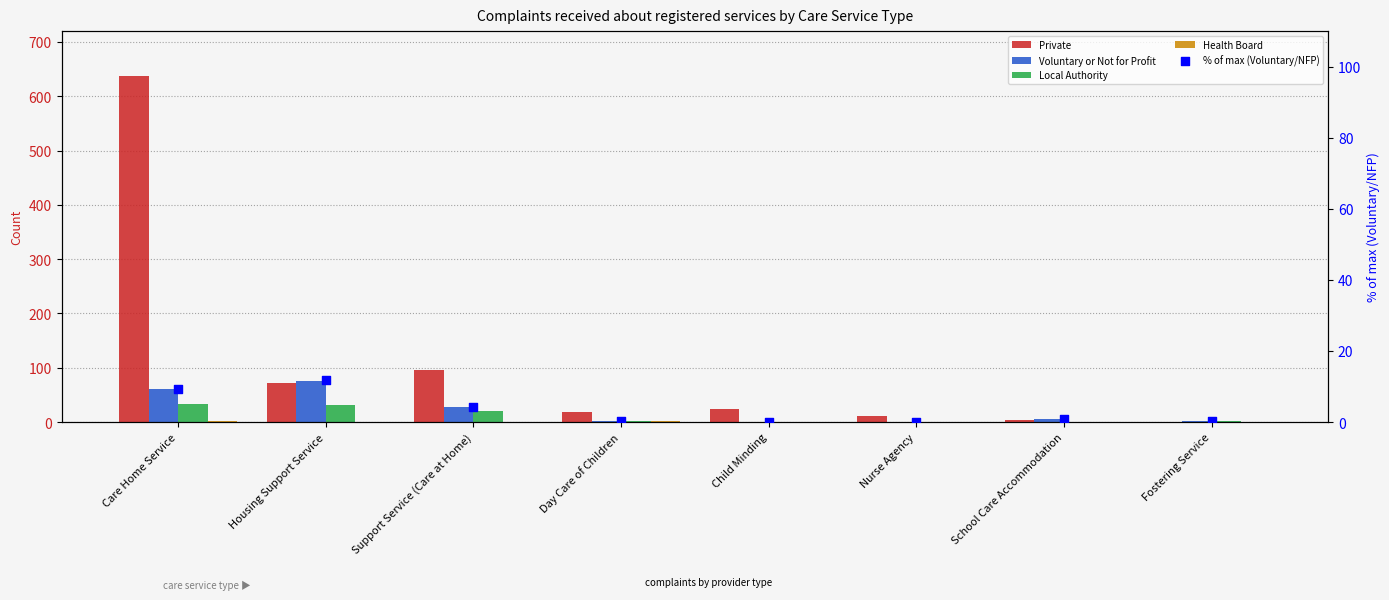

Is the value of % of max (Voluntary/NFP) at Child Minding greater than the value of Voluntary or Not for Profit at Housing Support Service?

No